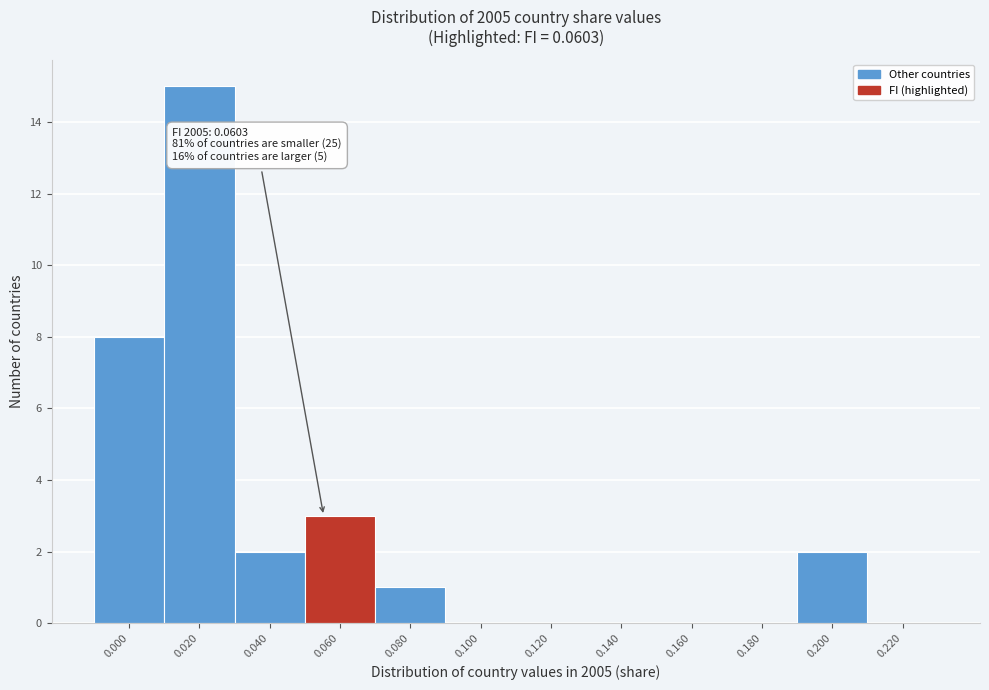

Reading right to left, what are all the values shown in this chart?

0.220=0	0.200=2	0.180=0	0.160=0	0.140=0	0.120=0	0.100=0	0.080=1	0.060=3	0.040=2	0.020=15	0.000=8